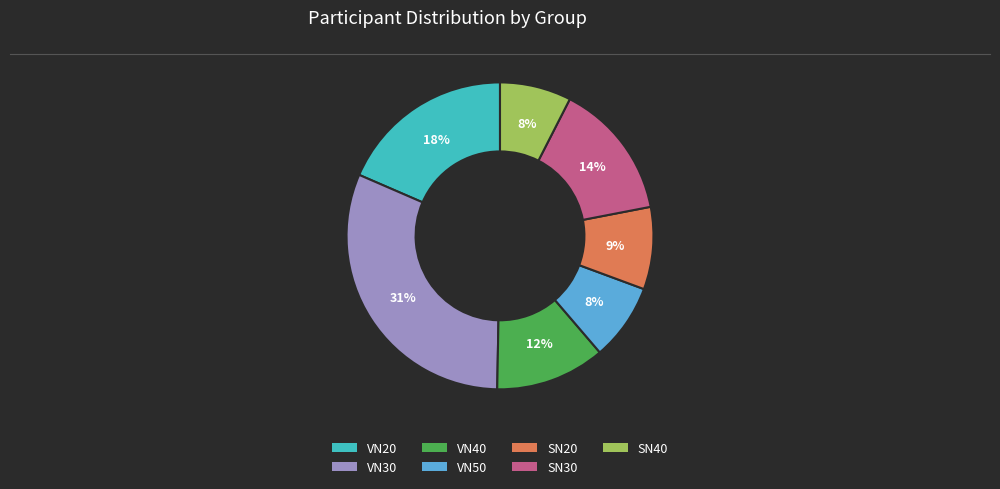

Is the sum of SN40 and VN50 greater than half?

No